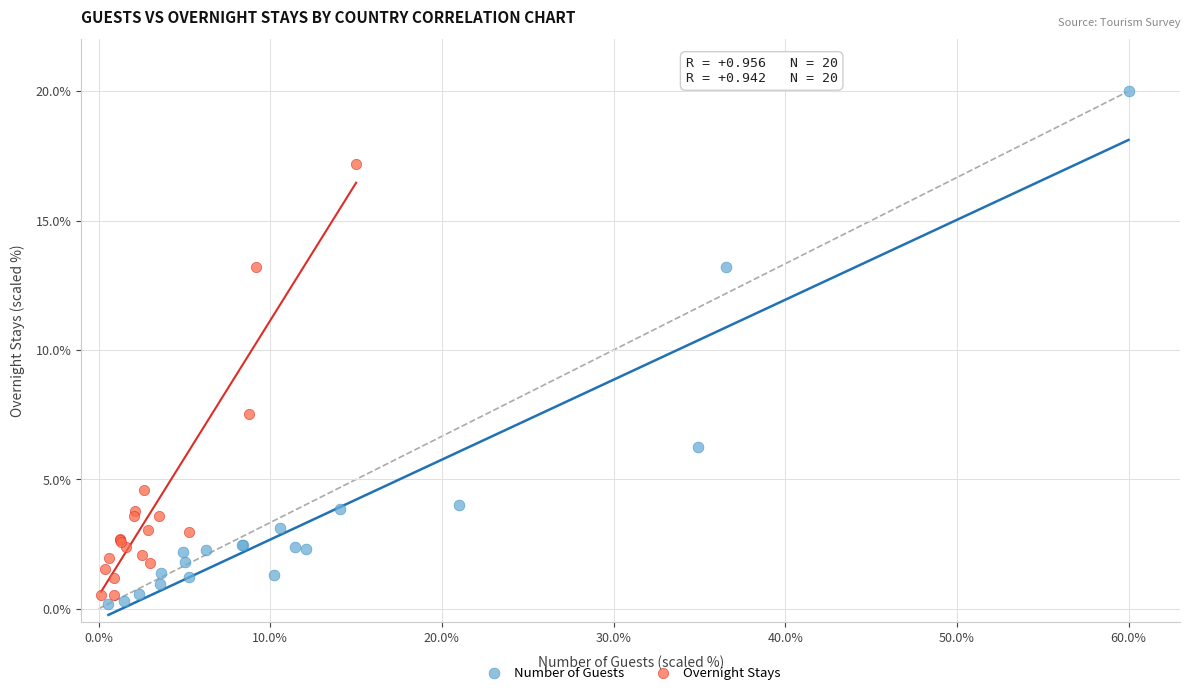

Which series has the widest spread of Y values?

Number of Guests